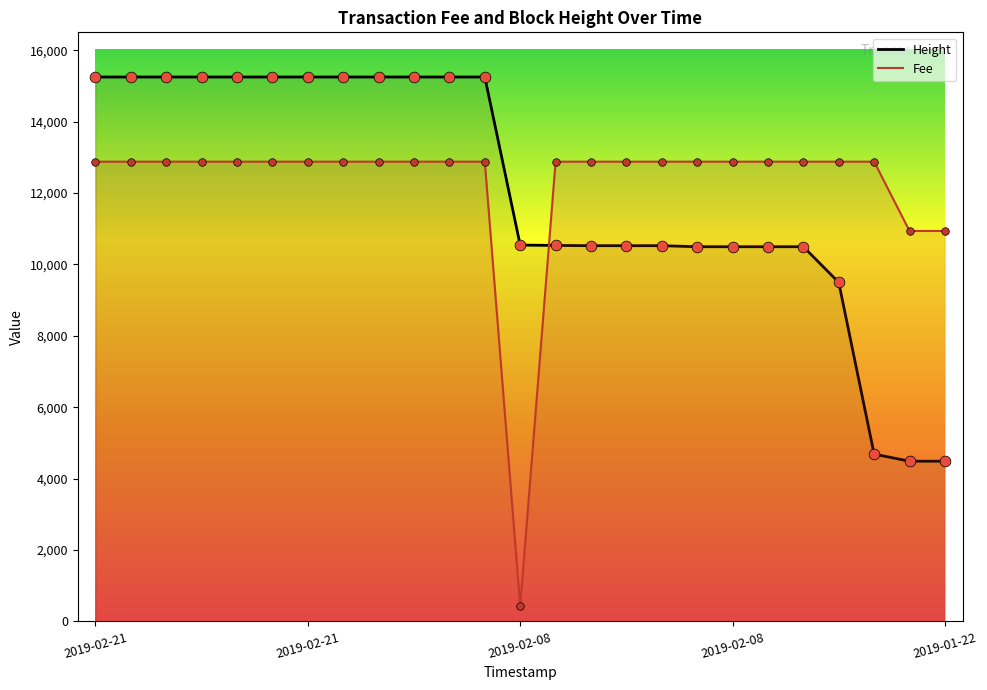

What is the total value across all series at 2019-01-22?

15424.8